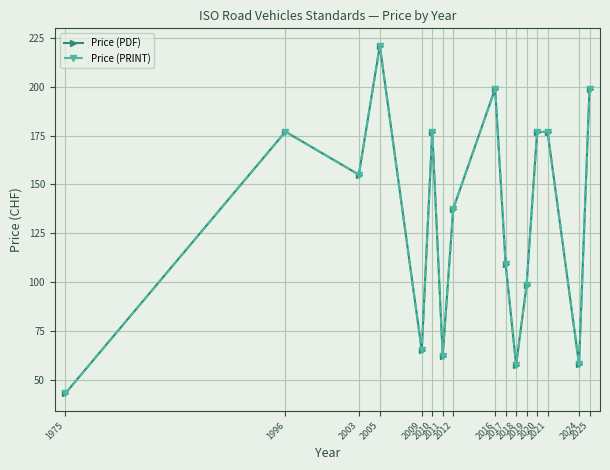

Does the chart have visible grid lines?

Yes